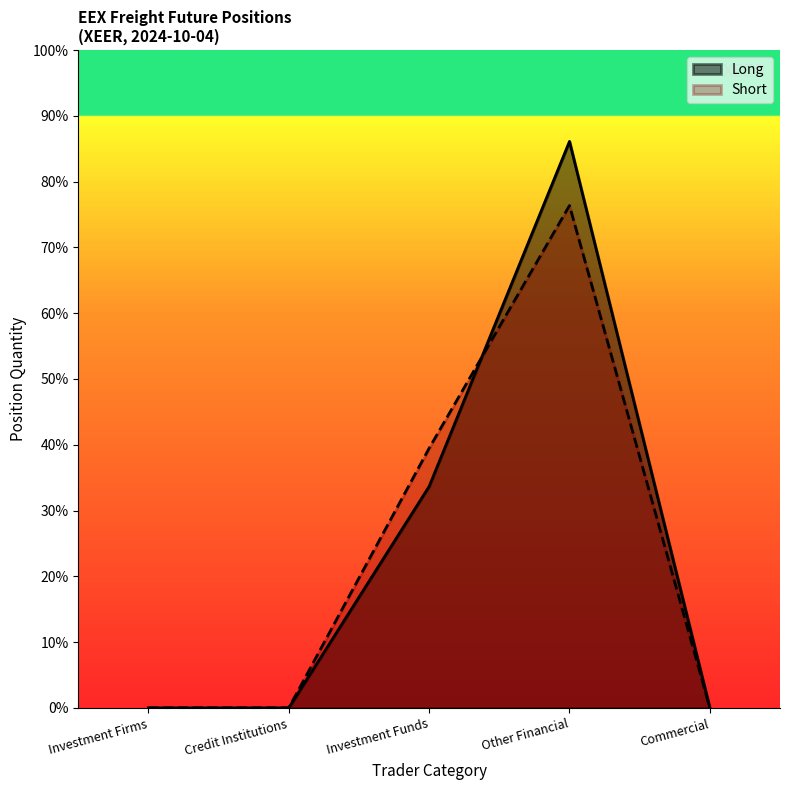

What is the difference between the Short values at Credit Institutions and Other Financial?

7635.6